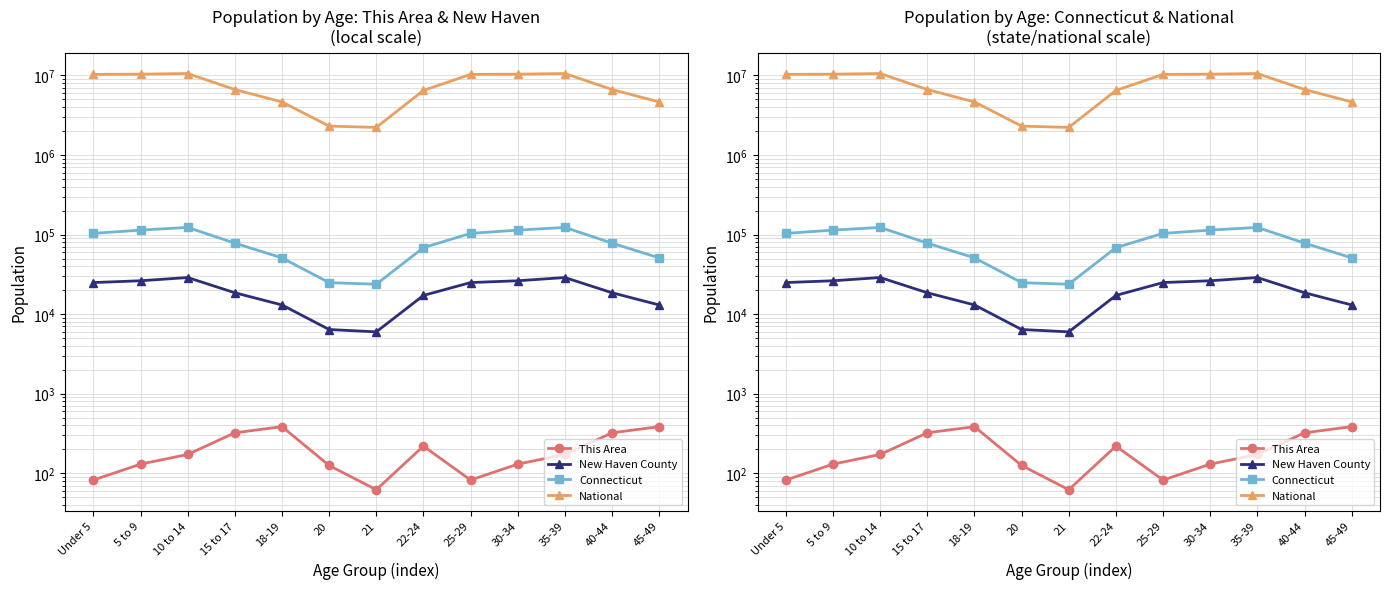

How many lines are shown in the chart?

4